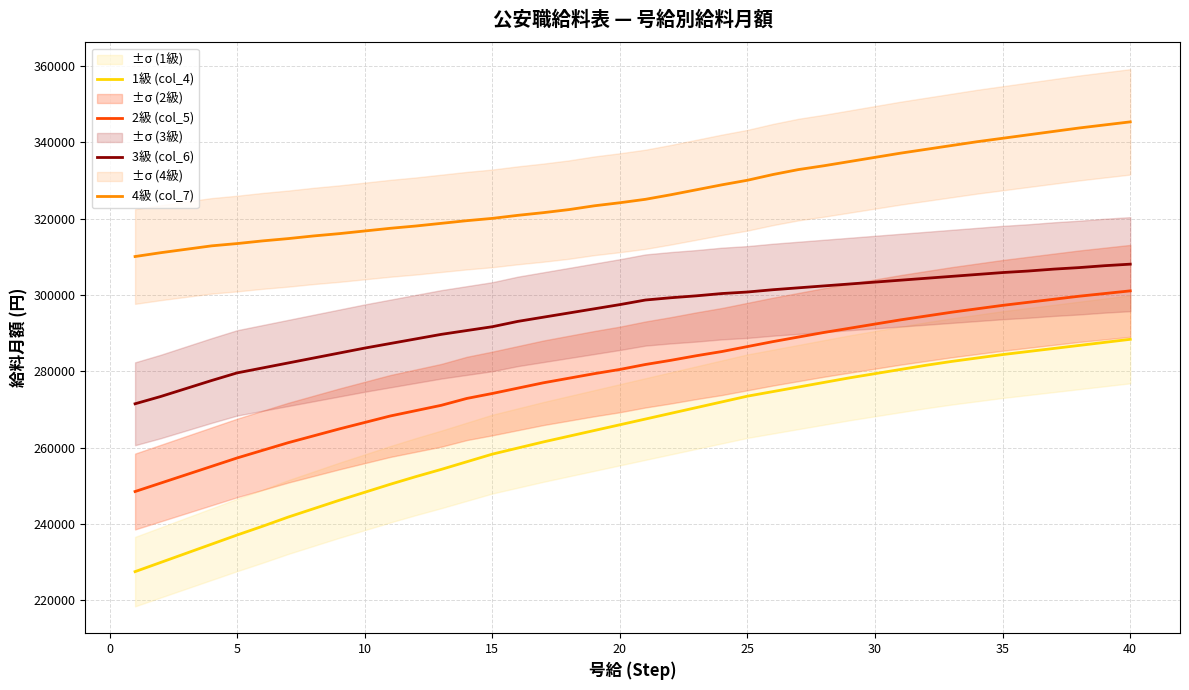

How many categories are shown in the chart?

40